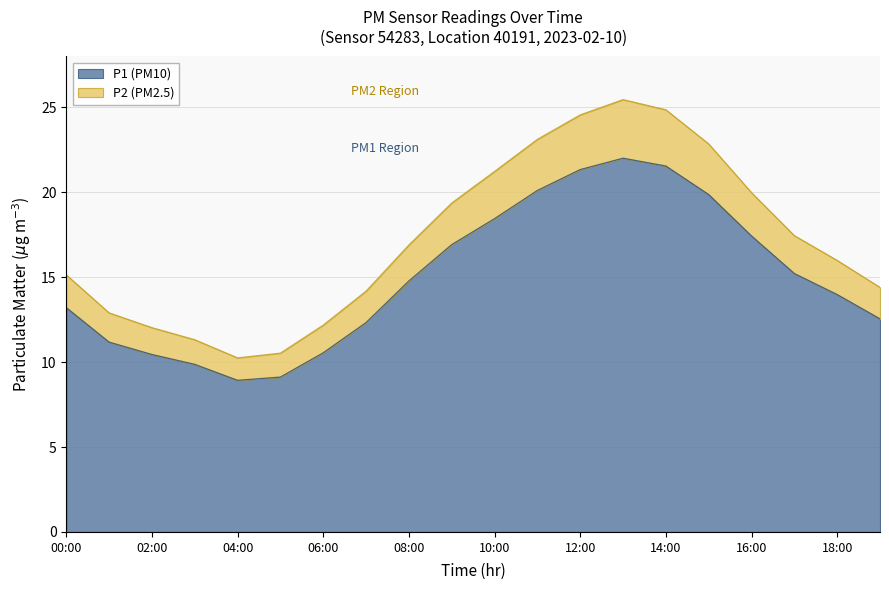

What is the maximum value shown in the chart?

25.5